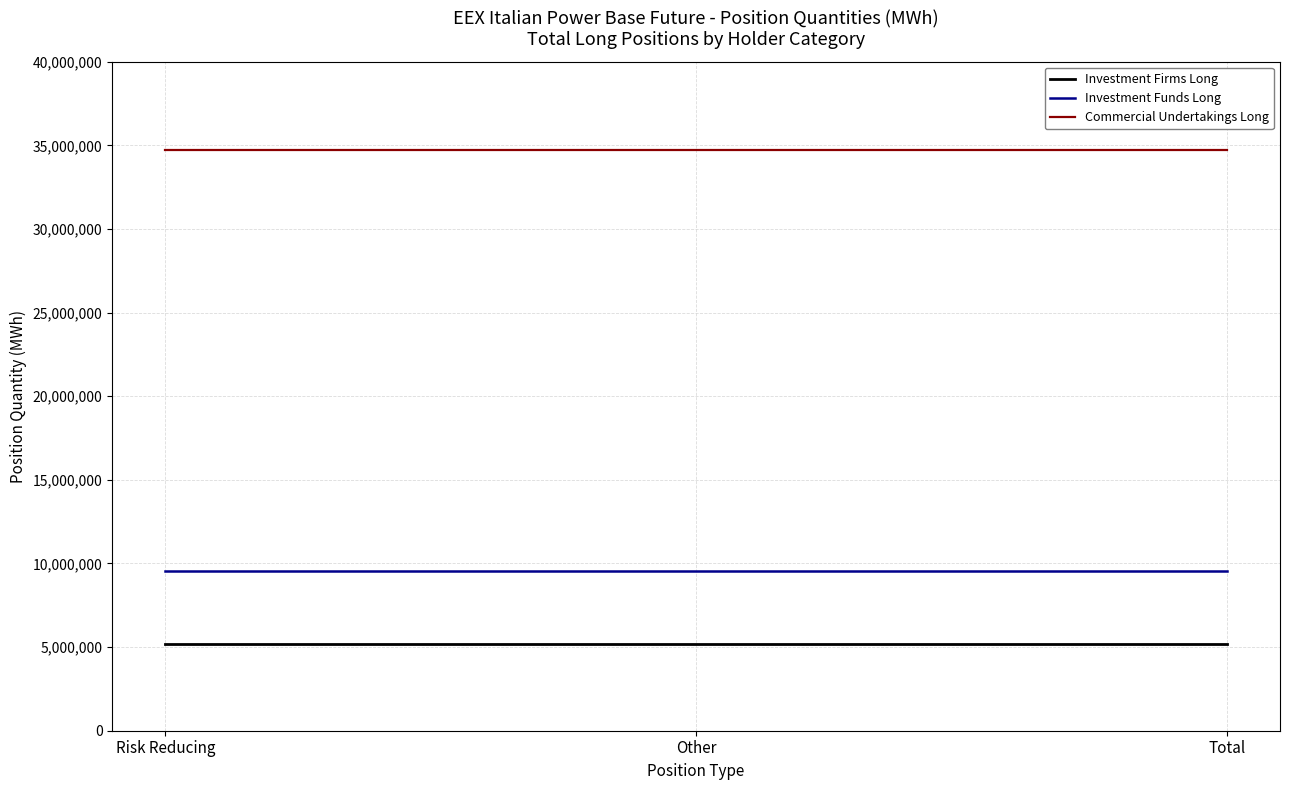

What is the spread (max minus min) of values at Risk Reducing?

29521054